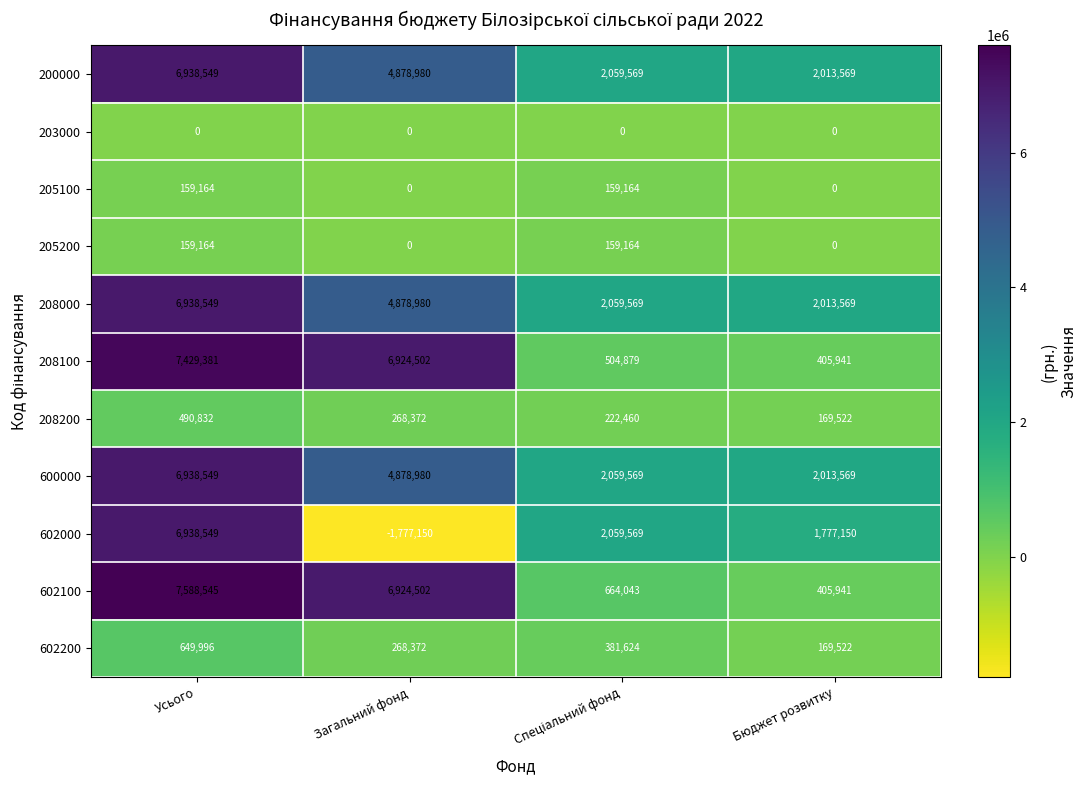

True or false: 208100 has a value of 9216421 at Загальний фонд.

False